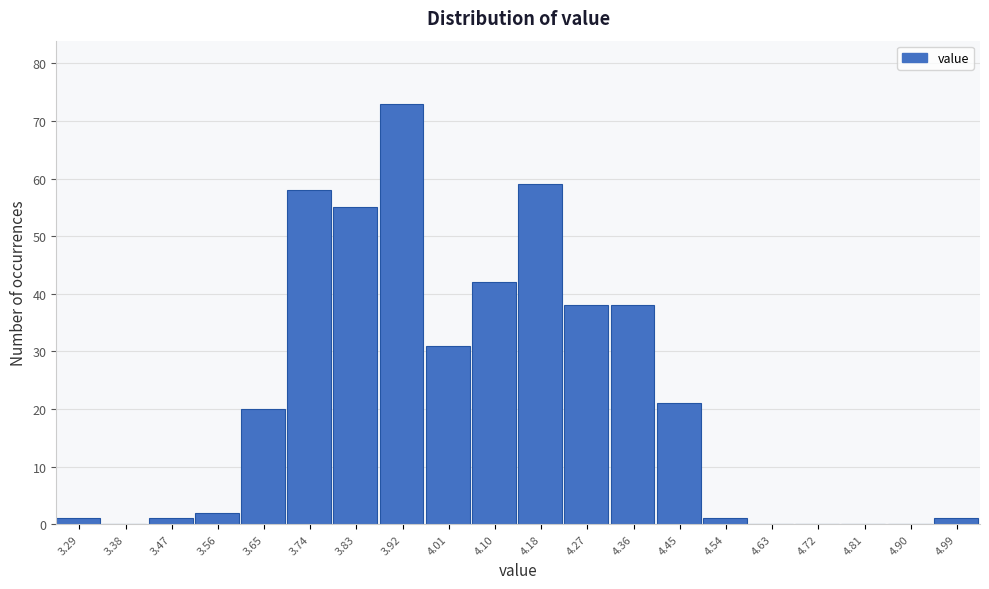

Over which range of the x-axis is the bar tallest?

3.873 to 3.962